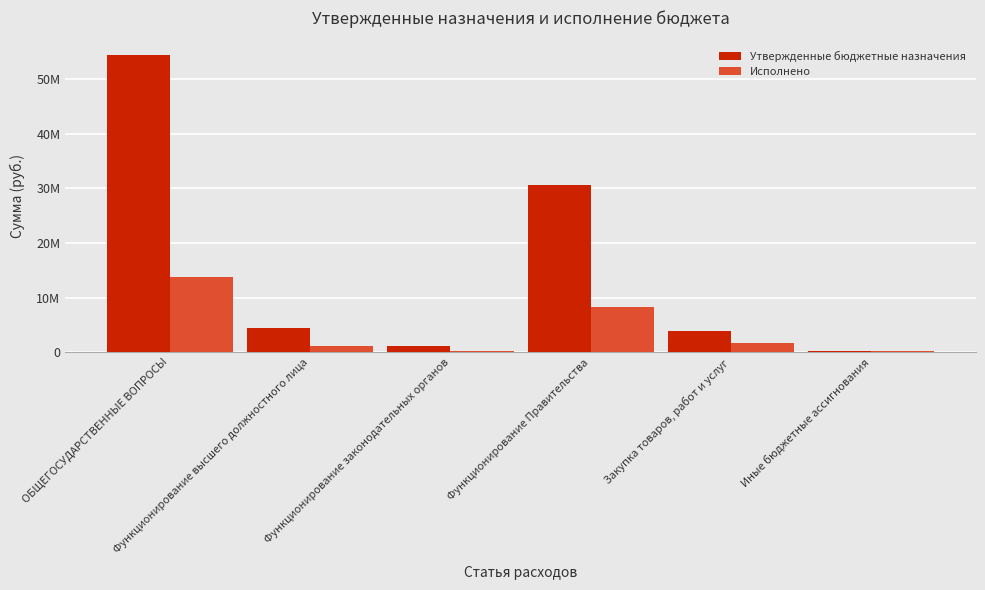

Are the bars horizontal?

No